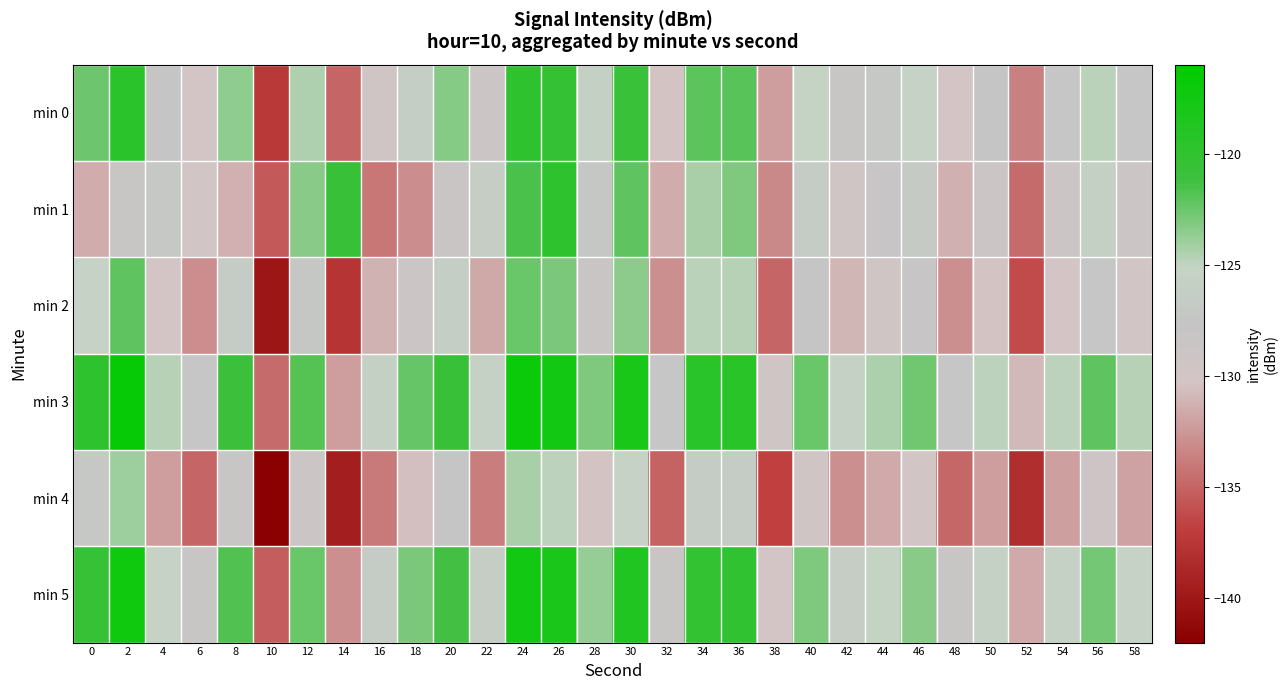

Reading left to right, list all the values displayed in this chart.

min 0: 0=-122.6	2=-119.6	4=-127.6	6=-130.1	8=-123.6	10=-137.4	12=-124.5	14=-135.0	16=-129.4	18=-126.1	20=-123.3	22=-129.1	24=-119.8	26=-120.3	28=-125.8	30=-120.8	32=-130.4	34=-122.0	36=-121.9	38=-132.2	40=-125.1	42=-128.3	44=-127.1	46=-125.4	48=-130.2	50=-127.7	52=-133.6	54=-127.6	56=-124.8	58=-127.4
min 1: 0=-131.5	2=-128.2	4=-127.0	6=-130.0	8=-131.3	10=-135.5	12=-123.3	14=-120.6	16=-134.2	18=-133.0	20=-128.4	22=-126.3	24=-121.5	26=-119.8	28=-127.2	30=-122.1	32=-131.5	34=-124.3	36=-123.1	38=-133.2	40=-126.5	42=-129.8	44=-128.1	46=-126.7	48=-131.3	50=-129.1	52=-134.6	54=-128.9	56=-125.7	58=-128.8
min 2: 0=-125.3	2=-122.1	4=-130.2	6=-133.0	8=-126.4	10=-140.1	12=-127.3	14=-137.7	16=-131.2	18=-128.8	20=-126.0	22=-131.7	24=-122.4	26=-123.0	28=-128.5	30=-123.5	32=-132.9	34=-124.8	36=-124.7	38=-134.9	40=-127.8	42=-131.0	44=-129.7	46=-128.1	48=-132.9	50=-130.4	52=-136.3	54=-130.2	56=-127.5	58=-130.0
min 3: 0=-119.8	2=-116.6	4=-124.7	6=-127.5	8=-120.9	10=-134.6	12=-121.8	14=-132.2	16=-125.7	18=-122.3	20=-120.6	22=-125.5	24=-116.9	26=-117.6	28=-123.1	30=-118.1	32=-127.5	34=-119.4	36=-119.3	38=-129.5	40=-122.4	42=-125.6	44=-124.4	46=-122.7	48=-127.5	50=-124.9	52=-130.9	54=-124.9	56=-122.1	58=-124.7
min 4: 0=-127.1	2=-124.0	4=-132.2	6=-134.9	8=-128.2	10=-141.9	12=-129.1	14=-139.5	16=-133.9	18=-130.6	20=-127.9	22=-133.7	24=-124.3	26=-124.9	28=-130.4	30=-125.4	32=-135.0	34=-126.6	36=-126.5	38=-136.8	40=-129.7	42=-132.9	44=-131.6	46=-129.9	48=-134.8	50=-132.2	52=-138.2	54=-132.1	56=-129.3	58=-132.0
min 5: 0=-120.5	2=-117.3	4=-125.4	6=-128.2	8=-121.7	10=-135.3	12=-122.5	14=-132.9	16=-126.4	18=-123.0	20=-121.3	22=-126.2	24=-117.6	26=-118.3	28=-123.8	30=-118.8	32=-128.2	34=-120.1	36=-120.0	38=-130.2	40=-123.1	42=-126.3	44=-125.1	46=-123.4	48=-128.2	50=-125.6	52=-131.6	54=-125.6	56=-122.8	58=-125.4